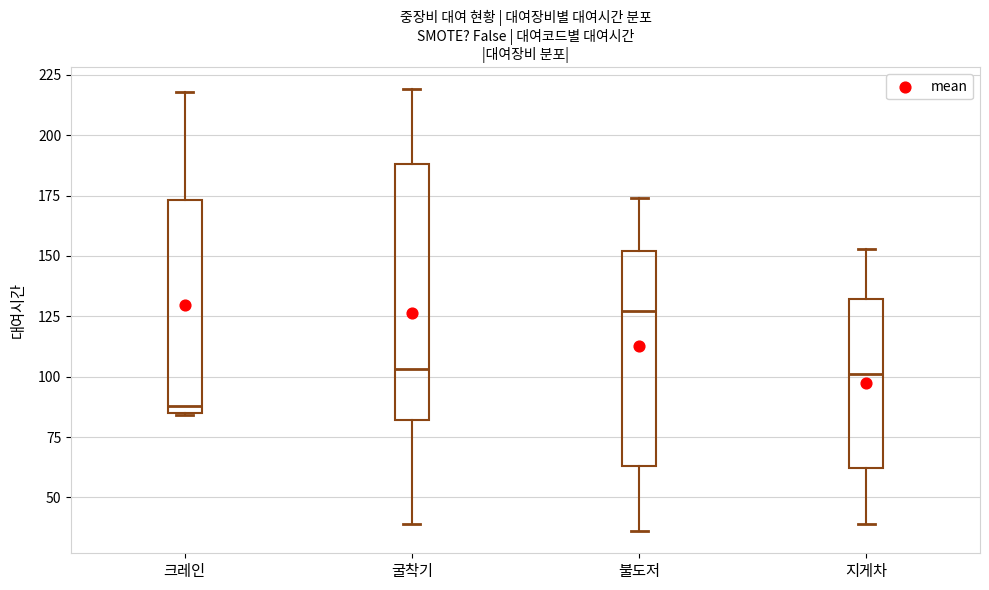

Comparing the boxes themselves (not the whiskers), which one is the tallest?

굴착기